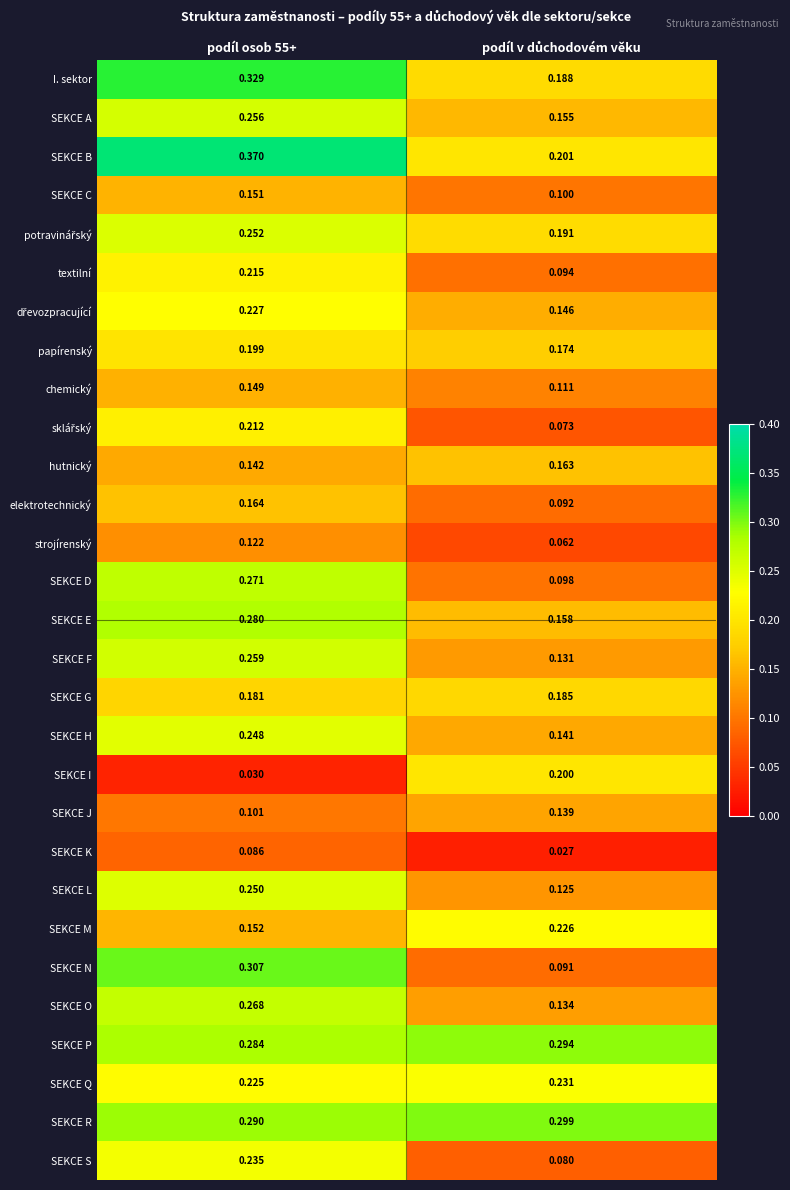

Which series has the largest range (max minus min)?

SEKCE N